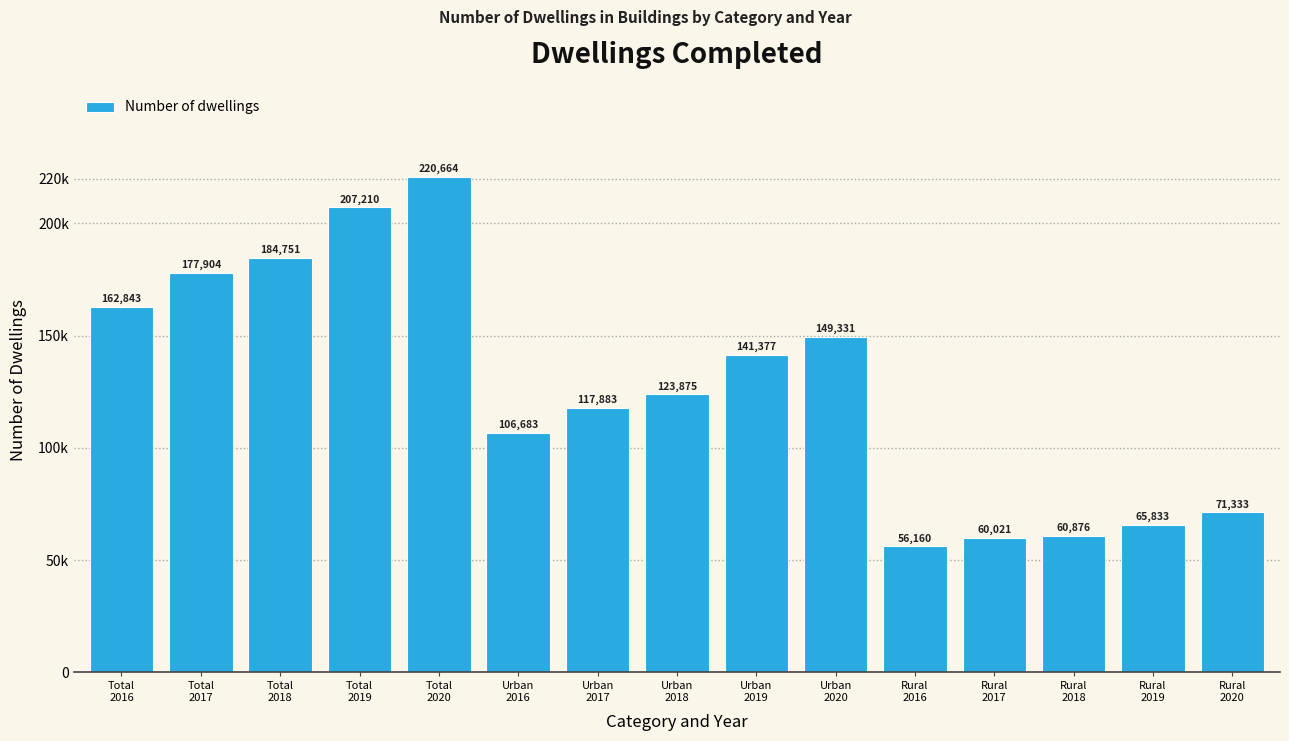

Are the bars horizontal?

No